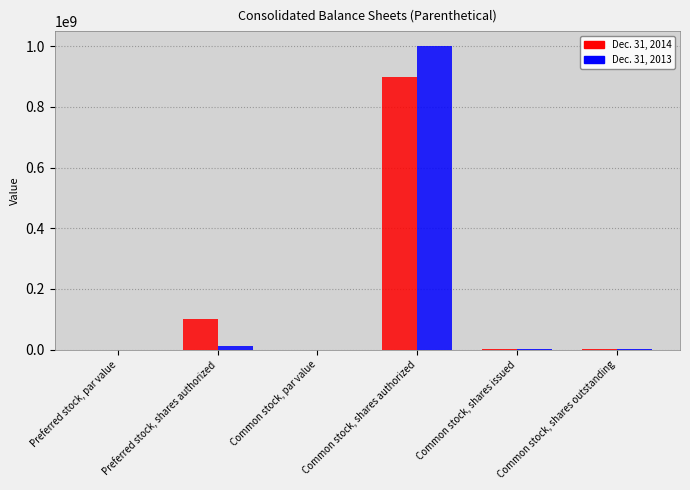

At which category is the sum across all series the highest?

Common stock, shares authorized